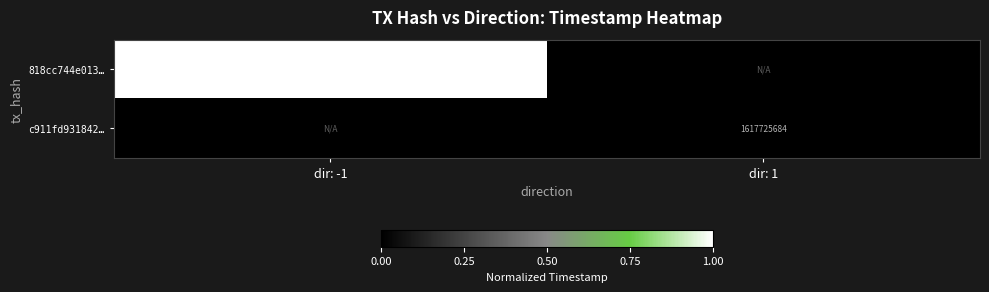

Is it true that c911fd931842… equals 687166373.3 at dir: 1?

False